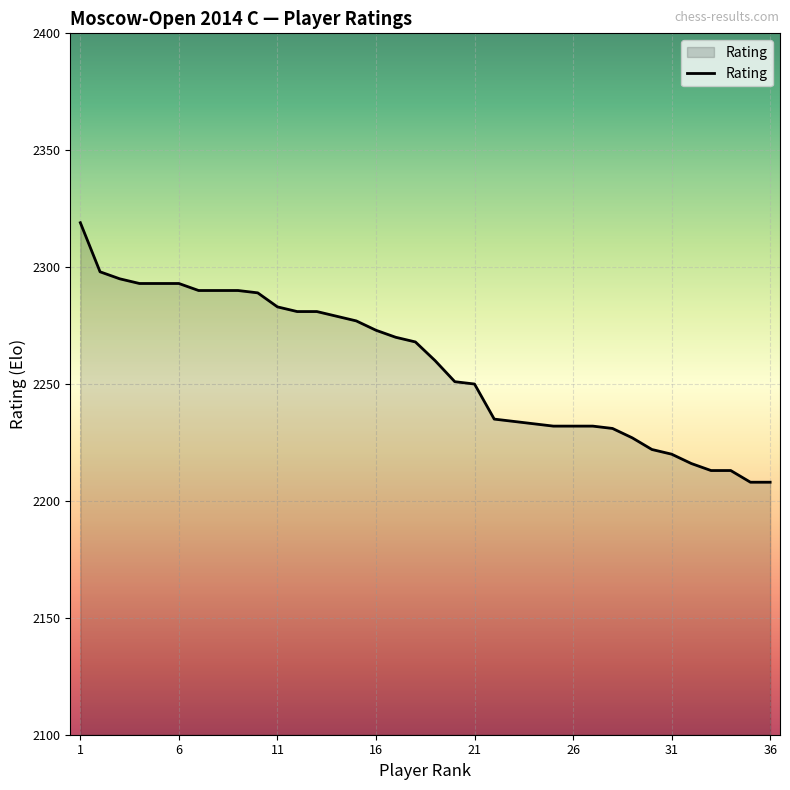

What is the minimum value shown in the chart?

2208